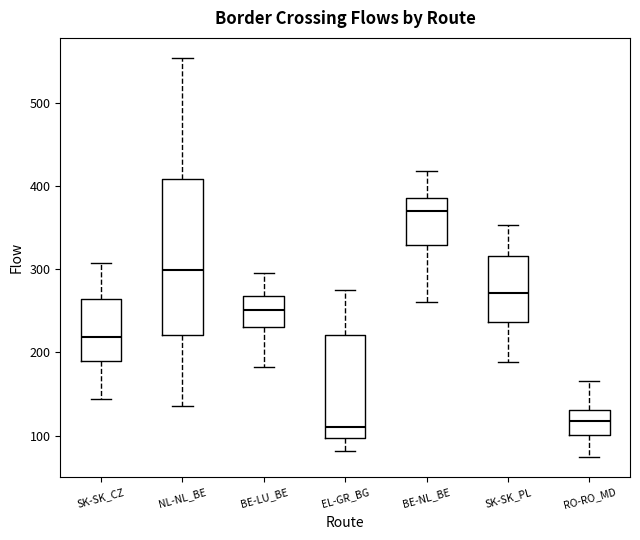

Reading left to right, transcribe this box plot: for each box, give where its median line is, the range the box spans, and where its two whiskers end, as read against the y-axis. The values are not printed on the chart, so give them approximately, as read against the axis.

SK-SK_CZ: median 220, box 190 to 260, whiskers 140 to 310
NL-NL_BE: median 300, box 220 to 410, whiskers 140 to 550
BE-LU_BE: median 250, box 230 to 270, whiskers 180 to 300
EL-GR_BG: median 110, box 100 to 220, whiskers 80 to 280
BE-NL_BE: median 370, box 330 to 390, whiskers 260 to 420
SK-SK_PL: median 270, box 240 to 320, whiskers 190 to 350
RO-RO_MD: median 120, box 100 to 130, whiskers 70 to 170